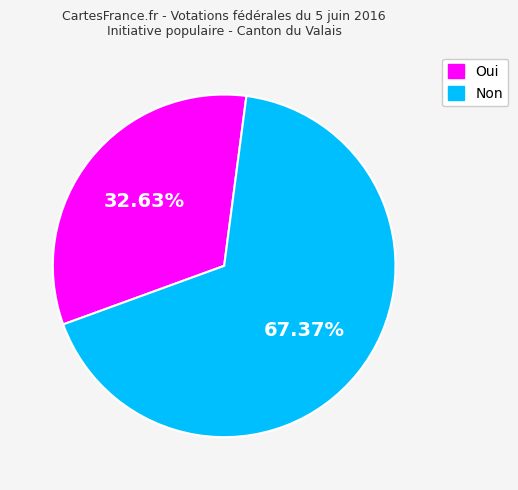

Rank the categories by value from highest to lowest.

Non, Oui